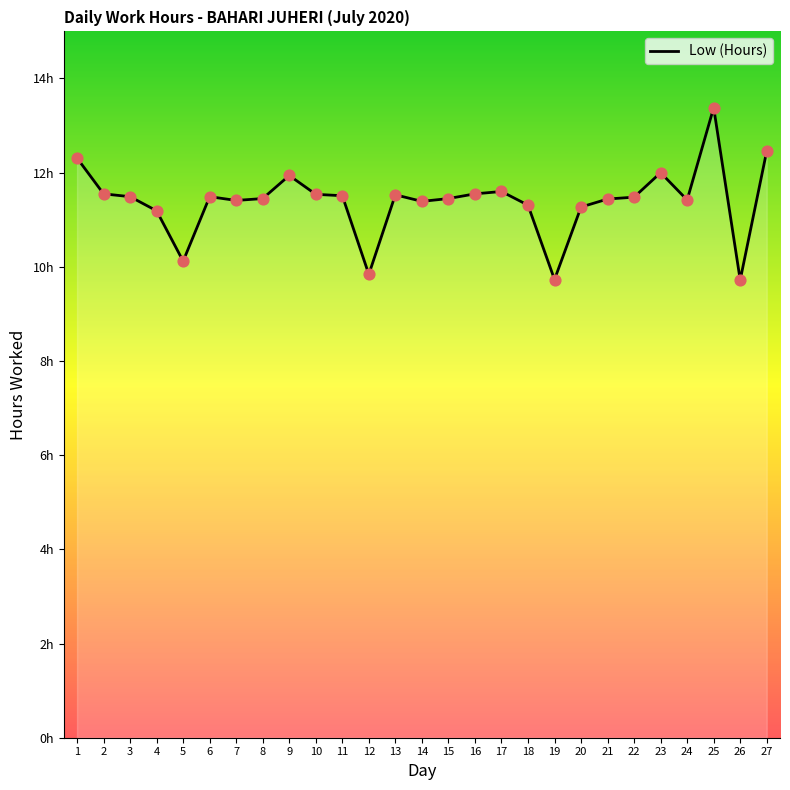

Does the chart have visible grid lines?

No